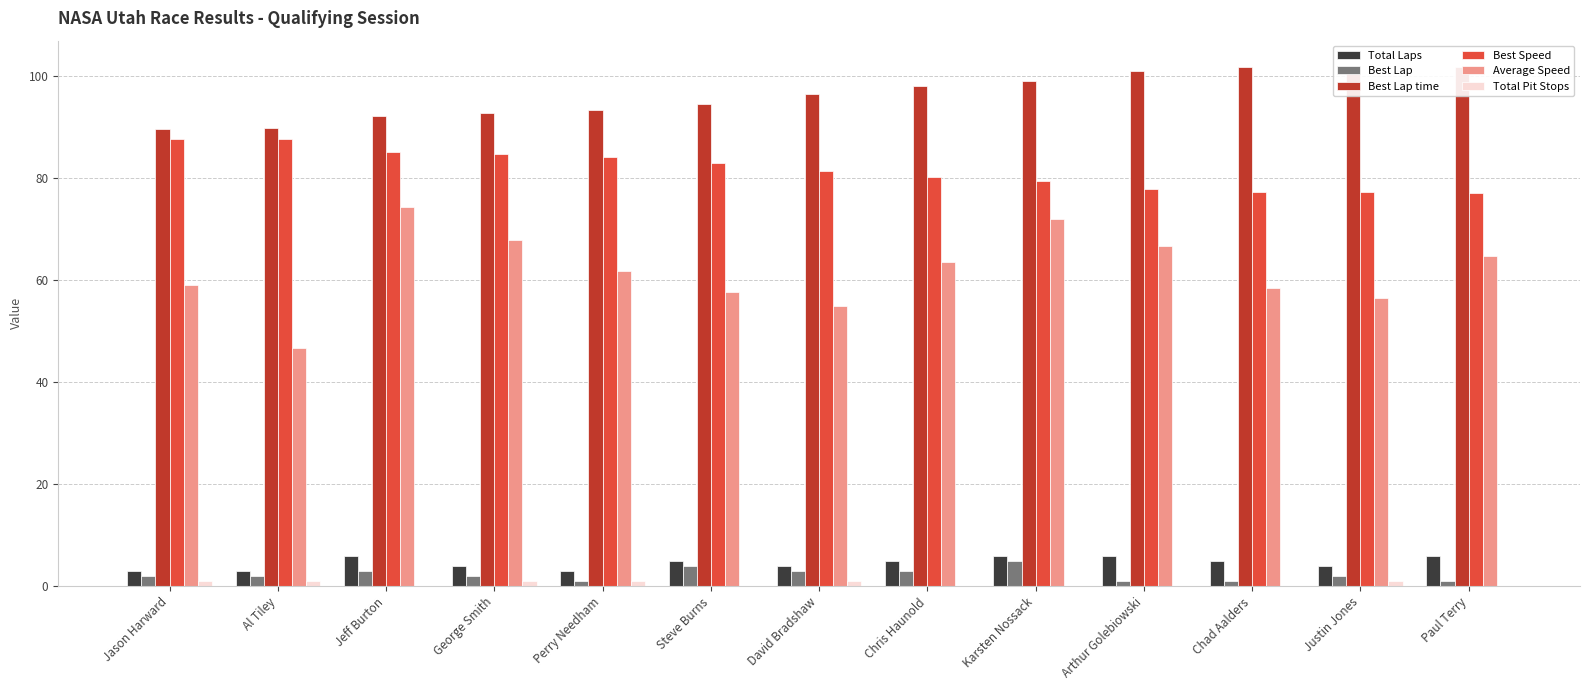

What is the difference between the Total Pit Stops values at Chad Aalders and Jason Harward?

1.0